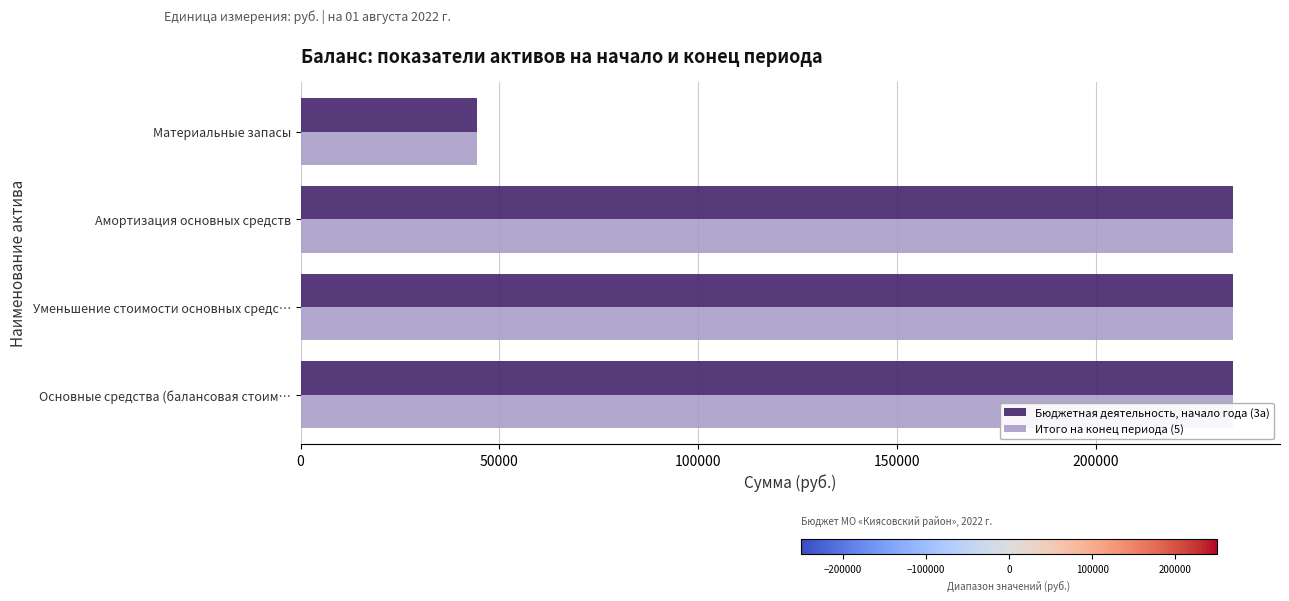

Which series has the largest total across all categories?

Бюджетная деятельность, начало года (3а)